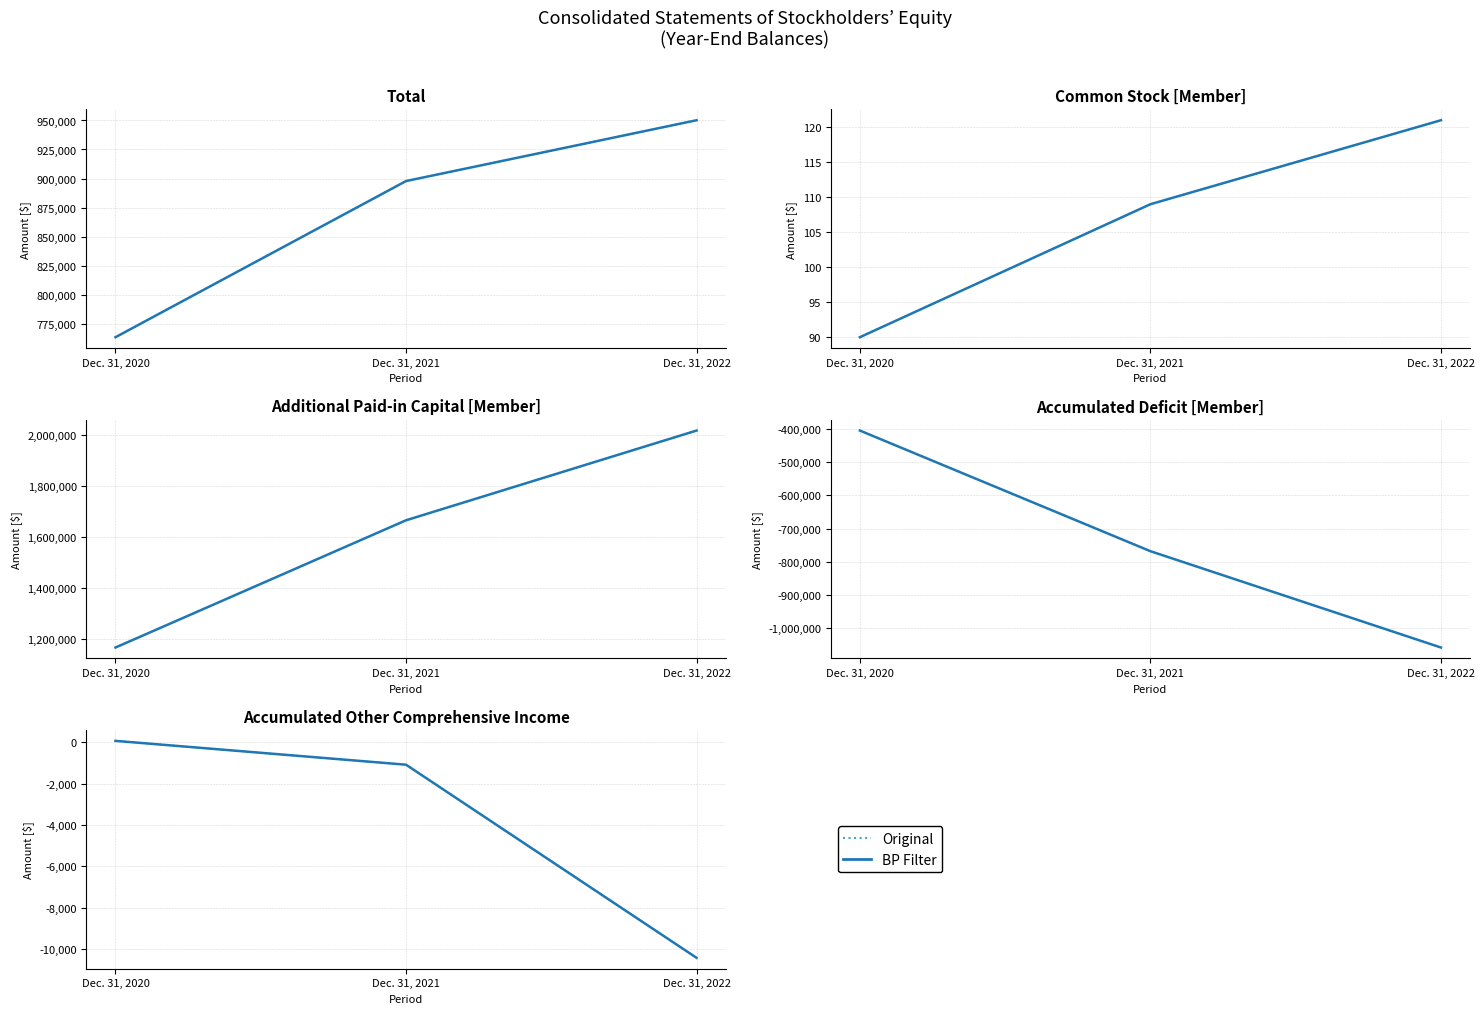

Is it true that Original equals -7001 at Dec. 31, 2022?

False